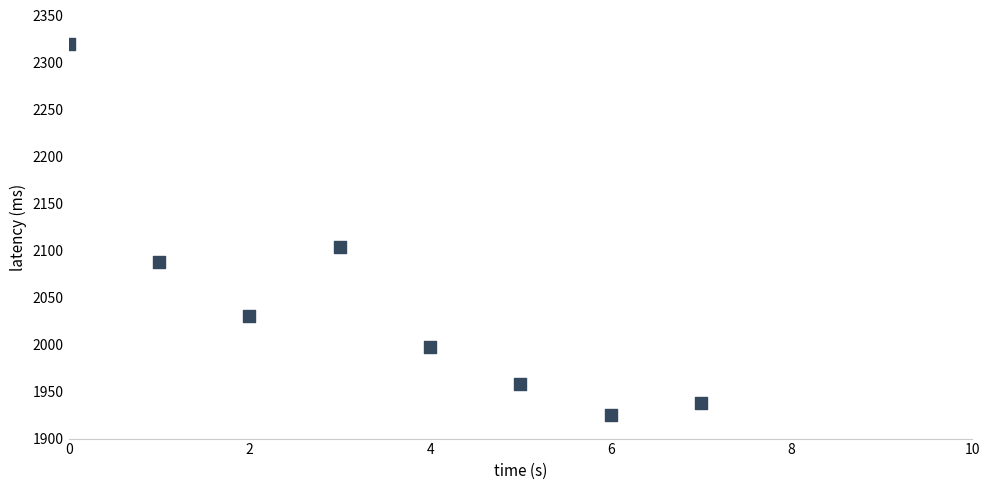

What is the average Y value?

2045